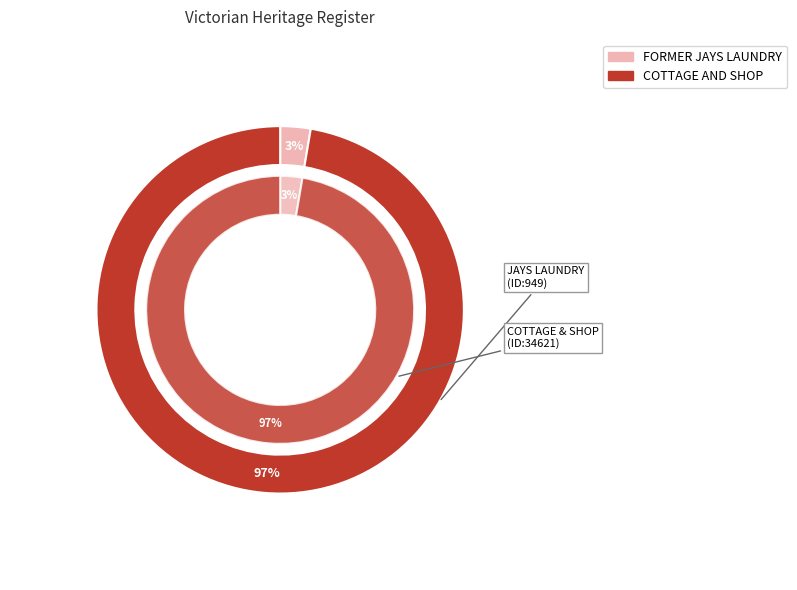

Which category has the smallest portion of the pie?

FORMER JAYS LAUNDRY